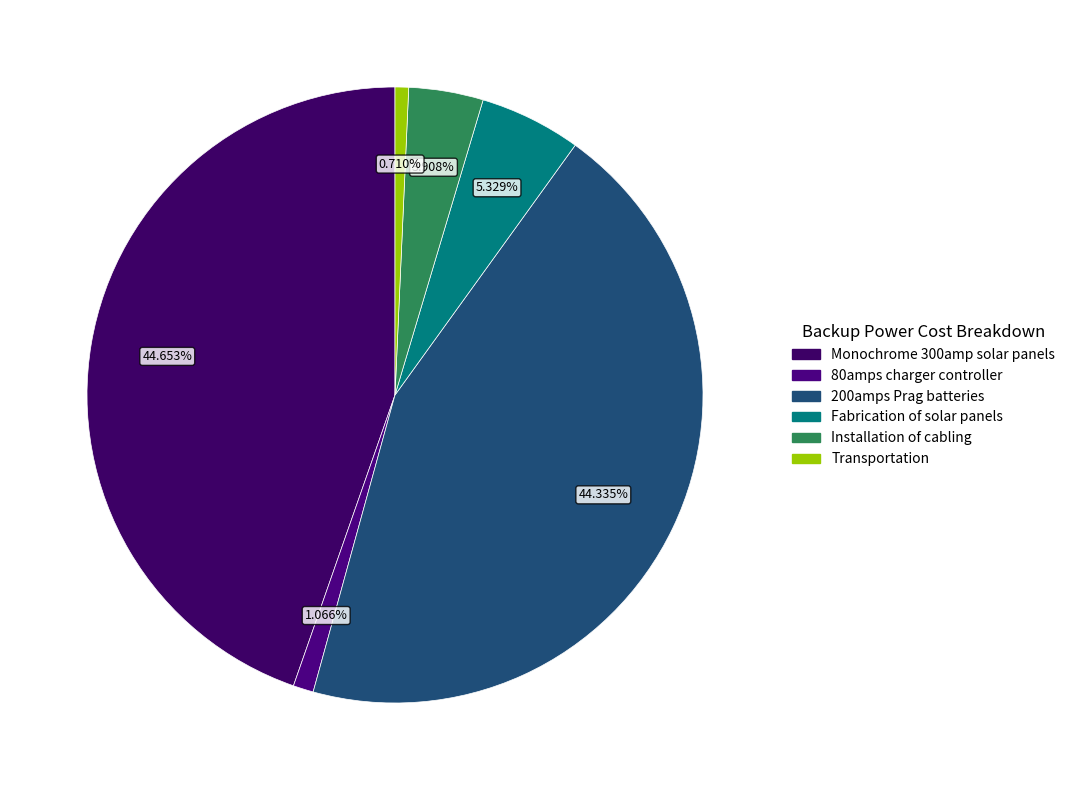

Is there a majority slice in this chart?

No